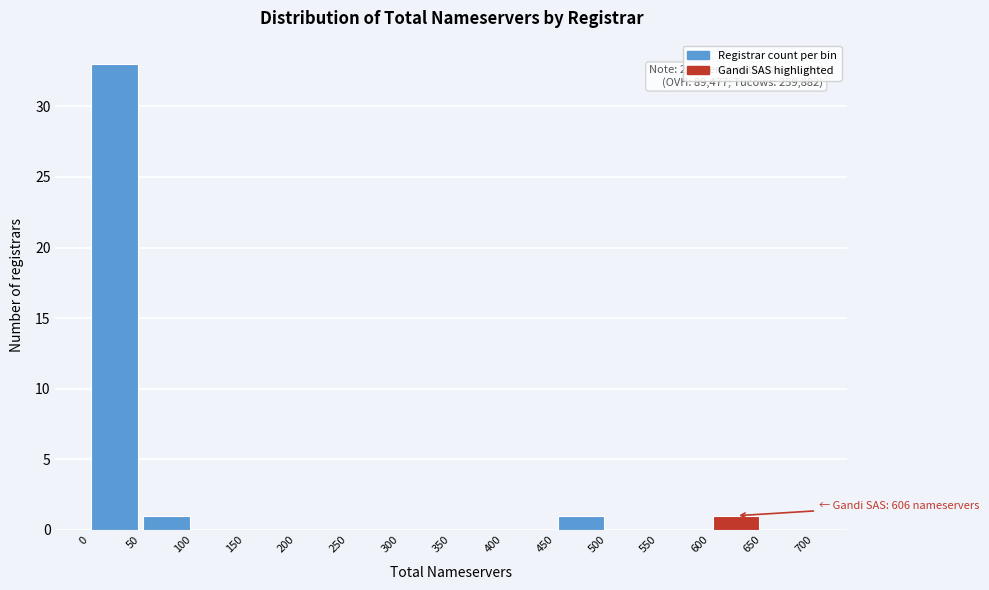

Over which range of the x-axis is the bar tallest?

0 to 50